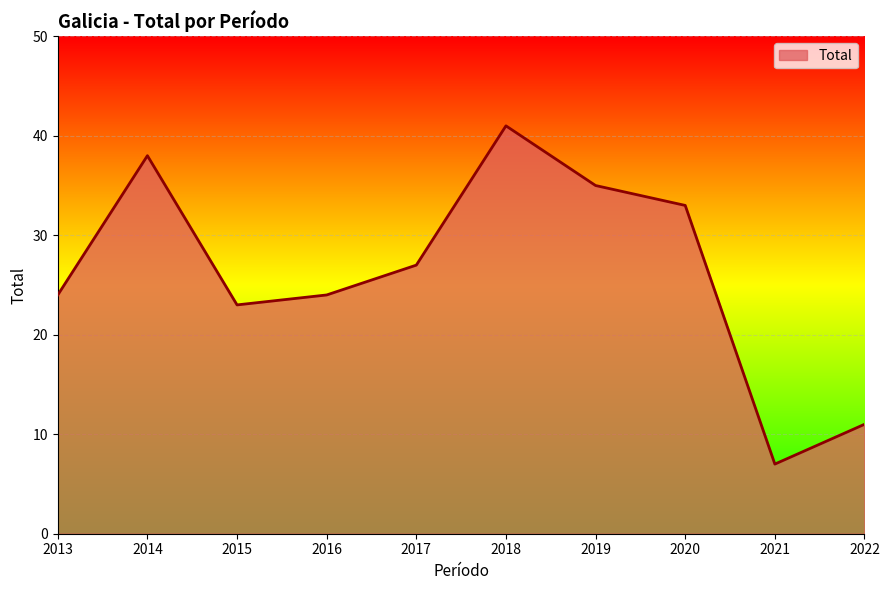

Which has a higher value, 2020 or 2015?

2020